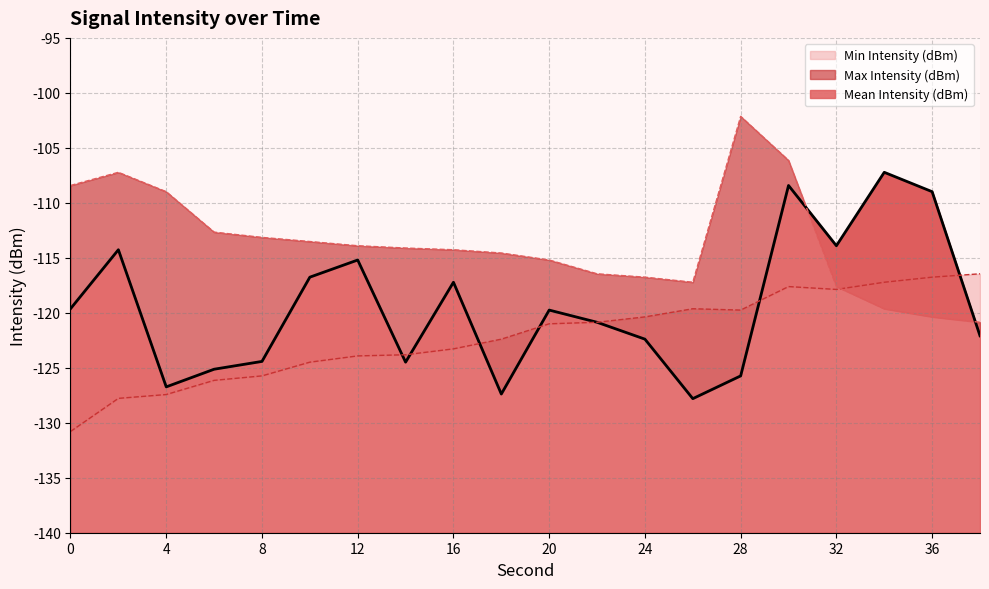

True or false: Min Intensity (dBm) has a value of -120.4 at 24.

True